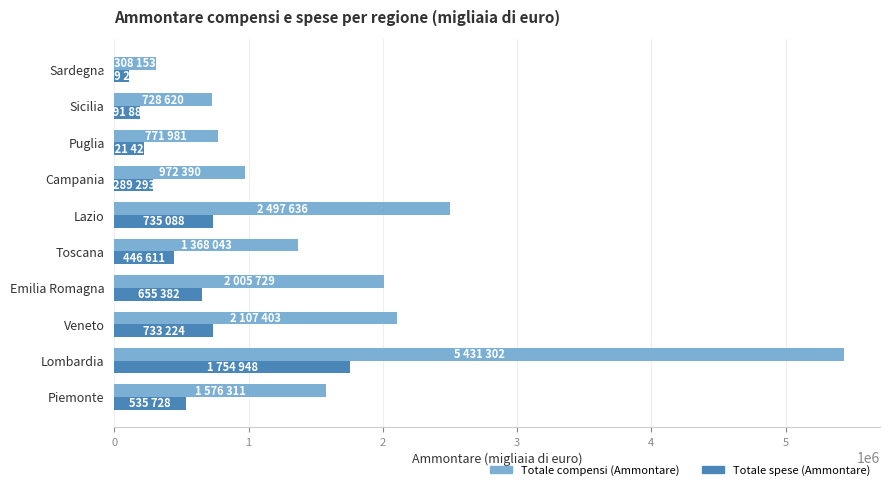

What is the approximate value of Totale spese (Ammontare) at Sicilia?

191886